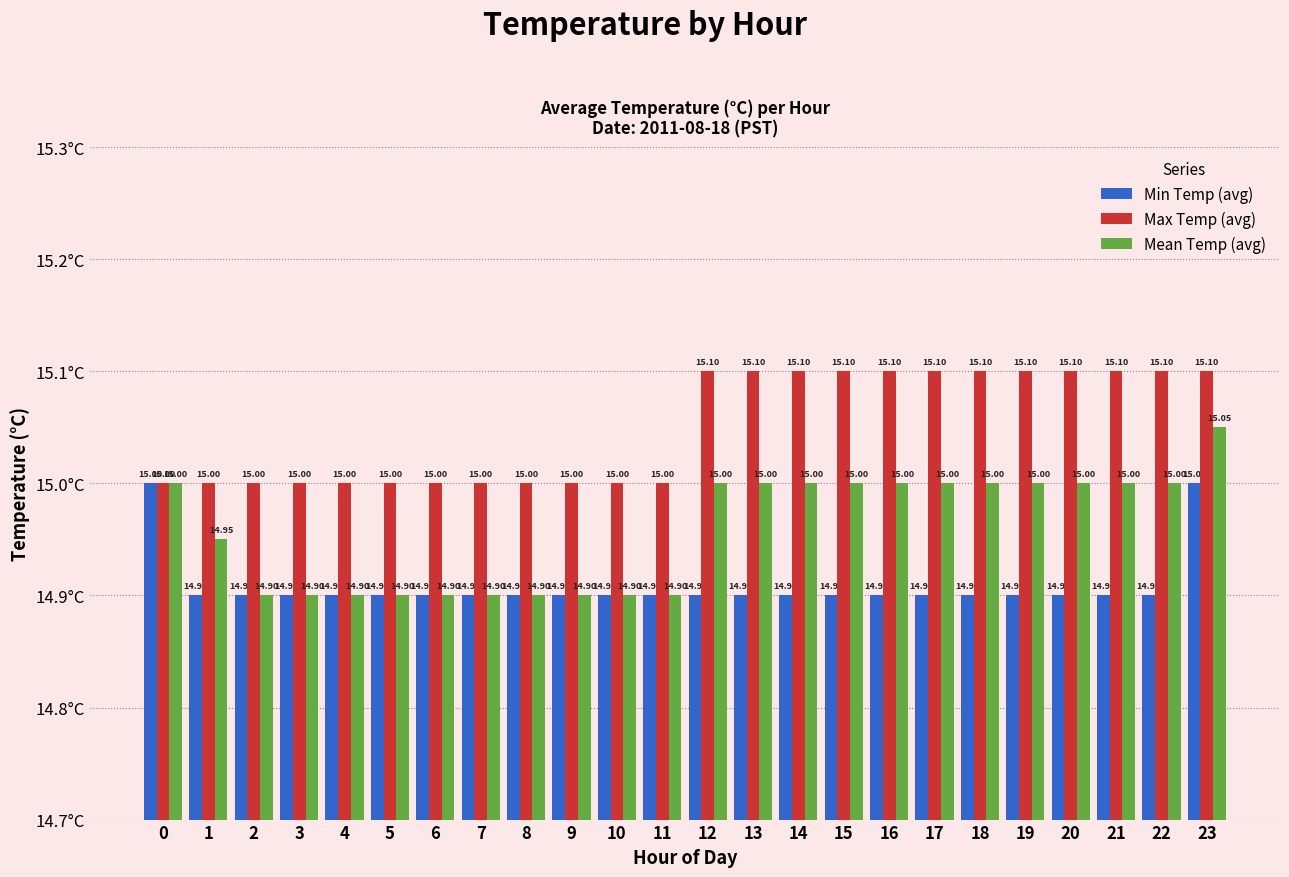

At which category is the sum across all series the highest?

23